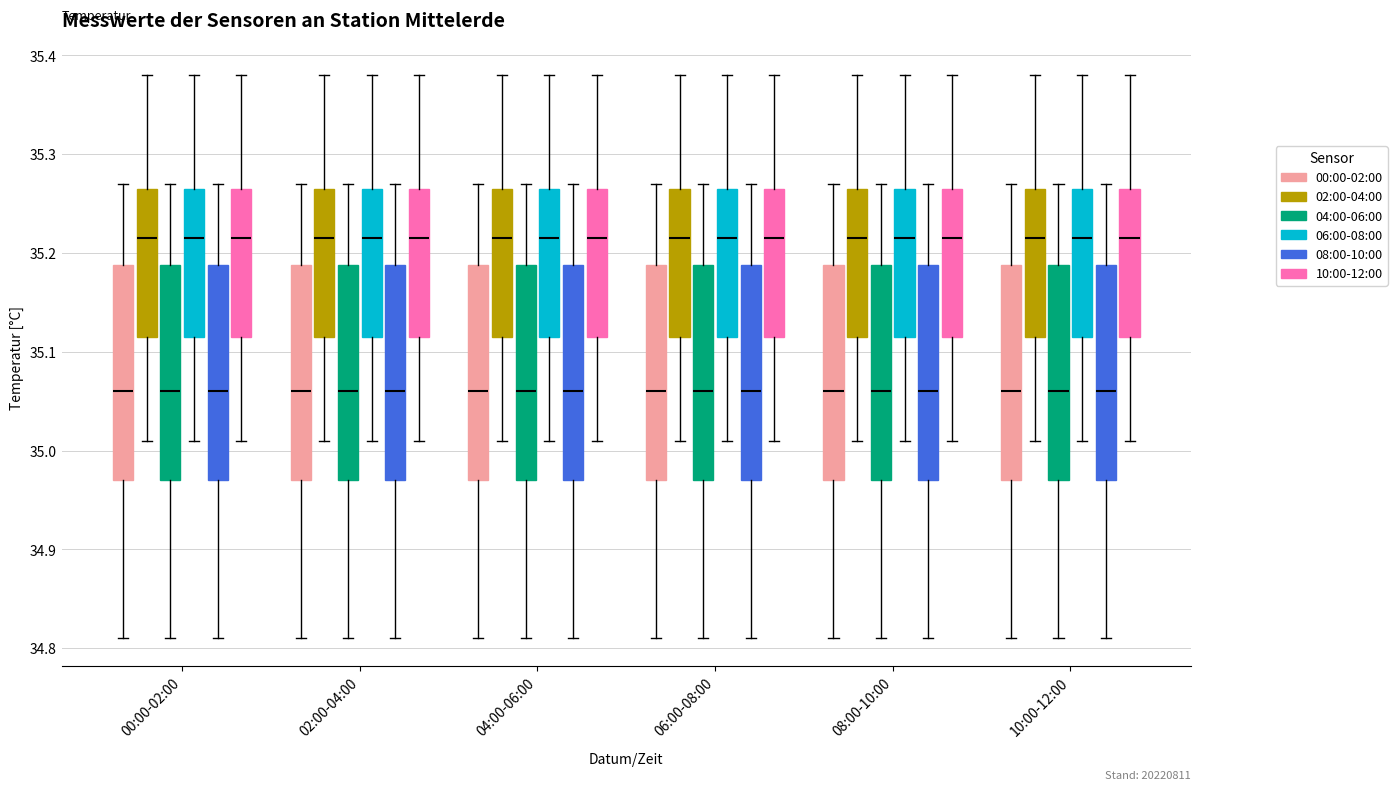

Reading left to right, transcribe this box plot: for each box, give where its median line is, the range the box spans, and where its two whiskers end, as read against the y-axis. The values are not printed on the chart, so give them approximately, as read against the axis.

00:00-02:00 (00:00-02:00): median 35.06, box 34.97 to 35.19, whiskers 34.81 to 35.27
00:00-02:00 (02:00-04:00): median 35.22, box 35.12 to 35.27, whiskers 35.01 to 35.38
00:00-02:00 (04:00-06:00): median 35.06, box 34.97 to 35.19, whiskers 34.81 to 35.27
00:00-02:00 (06:00-08:00): median 35.22, box 35.12 to 35.27, whiskers 35.01 to 35.38
00:00-02:00 (08:00-10:00): median 35.06, box 34.97 to 35.19, whiskers 34.81 to 35.27
00:00-02:00 (10:00-12:00): median 35.22, box 35.12 to 35.27, whiskers 35.01 to 35.38
02:00-04:00 (00:00-02:00): median 35.06, box 34.97 to 35.19, whiskers 34.81 to 35.27
02:00-04:00 (02:00-04:00): median 35.22, box 35.12 to 35.27, whiskers 35.01 to 35.38
02:00-04:00 (04:00-06:00): median 35.06, box 34.97 to 35.19, whiskers 34.81 to 35.27
02:00-04:00 (06:00-08:00): median 35.22, box 35.12 to 35.27, whiskers 35.01 to 35.38
02:00-04:00 (08:00-10:00): median 35.06, box 34.97 to 35.19, whiskers 34.81 to 35.27
02:00-04:00 (10:00-12:00): median 35.22, box 35.12 to 35.27, whiskers 35.01 to 35.38
04:00-06:00 (00:00-02:00): median 35.06, box 34.97 to 35.19, whiskers 34.81 to 35.27
04:00-06:00 (02:00-04:00): median 35.22, box 35.12 to 35.27, whiskers 35.01 to 35.38
04:00-06:00 (04:00-06:00): median 35.06, box 34.97 to 35.19, whiskers 34.81 to 35.27
04:00-06:00 (06:00-08:00): median 35.22, box 35.12 to 35.27, whiskers 35.01 to 35.38
04:00-06:00 (08:00-10:00): median 35.06, box 34.97 to 35.19, whiskers 34.81 to 35.27
04:00-06:00 (10:00-12:00): median 35.22, box 35.12 to 35.27, whiskers 35.01 to 35.38
06:00-08:00 (00:00-02:00): median 35.06, box 34.97 to 35.19, whiskers 34.81 to 35.27
06:00-08:00 (02:00-04:00): median 35.22, box 35.12 to 35.27, whiskers 35.01 to 35.38
06:00-08:00 (04:00-06:00): median 35.06, box 34.97 to 35.19, whiskers 34.81 to 35.27
06:00-08:00 (06:00-08:00): median 35.22, box 35.12 to 35.27, whiskers 35.01 to 35.38
06:00-08:00 (08:00-10:00): median 35.06, box 34.97 to 35.19, whiskers 34.81 to 35.27
06:00-08:00 (10:00-12:00): median 35.22, box 35.12 to 35.27, whiskers 35.01 to 35.38
08:00-10:00 (00:00-02:00): median 35.06, box 34.97 to 35.19, whiskers 34.81 to 35.27
08:00-10:00 (02:00-04:00): median 35.22, box 35.12 to 35.27, whiskers 35.01 to 35.38
08:00-10:00 (04:00-06:00): median 35.06, box 34.97 to 35.19, whiskers 34.81 to 35.27
08:00-10:00 (06:00-08:00): median 35.22, box 35.12 to 35.27, whiskers 35.01 to 35.38
08:00-10:00 (08:00-10:00): median 35.06, box 34.97 to 35.19, whiskers 34.81 to 35.27
08:00-10:00 (10:00-12:00): median 35.22, box 35.12 to 35.27, whiskers 35.01 to 35.38
10:00-12:00 (00:00-02:00): median 35.06, box 34.97 to 35.19, whiskers 34.81 to 35.27
10:00-12:00 (02:00-04:00): median 35.22, box 35.12 to 35.27, whiskers 35.01 to 35.38
10:00-12:00 (04:00-06:00): median 35.06, box 34.97 to 35.19, whiskers 34.81 to 35.27
10:00-12:00 (06:00-08:00): median 35.22, box 35.12 to 35.27, whiskers 35.01 to 35.38
10:00-12:00 (08:00-10:00): median 35.06, box 34.97 to 35.19, whiskers 34.81 to 35.27
10:00-12:00 (10:00-12:00): median 35.22, box 35.12 to 35.27, whiskers 35.01 to 35.38